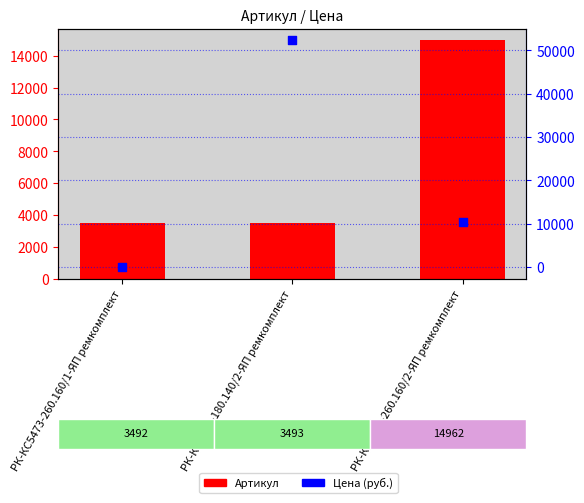

Is the value of Цена (руб.) at РК-КС5473-260.160/1-ЯП ремкомплект greater than the value of Артикул at РК-КС5473-260.160/1-ЯП ремкомплект?

No